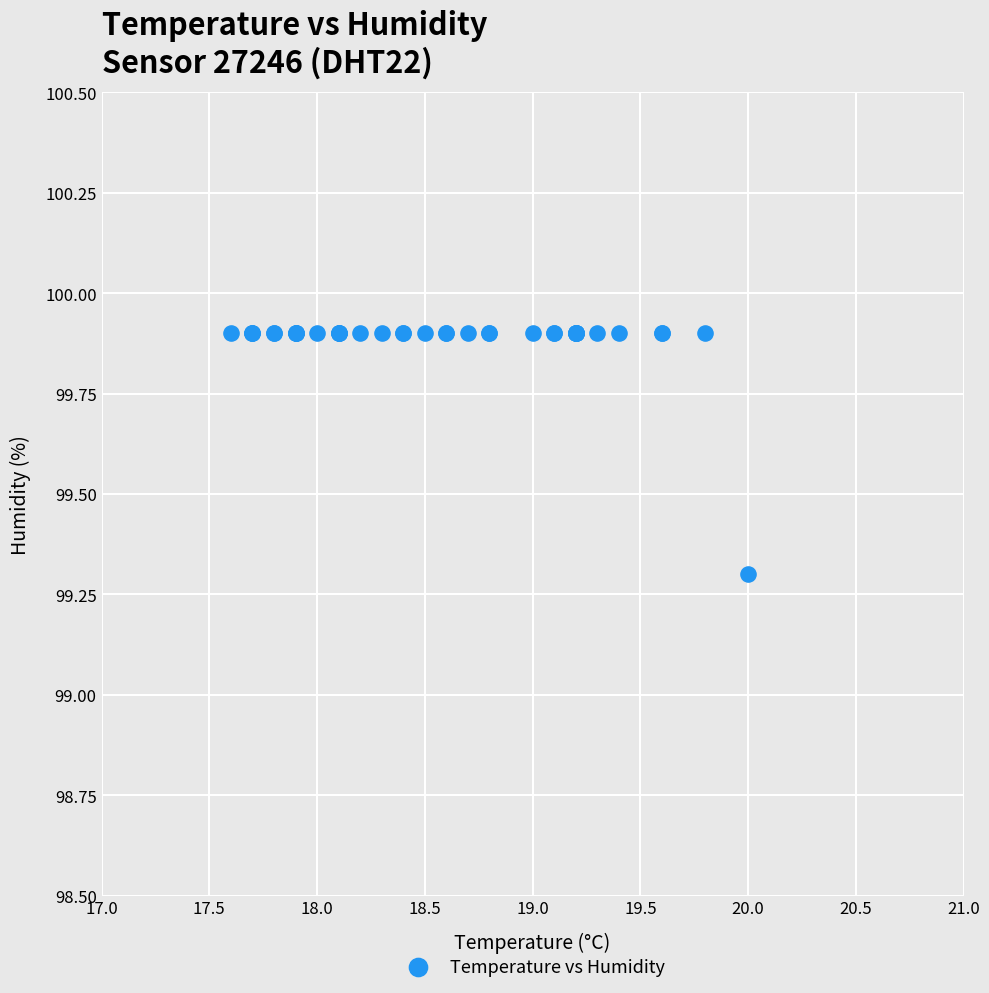

What Y value in the scatter plot is closest to 99?

99.3